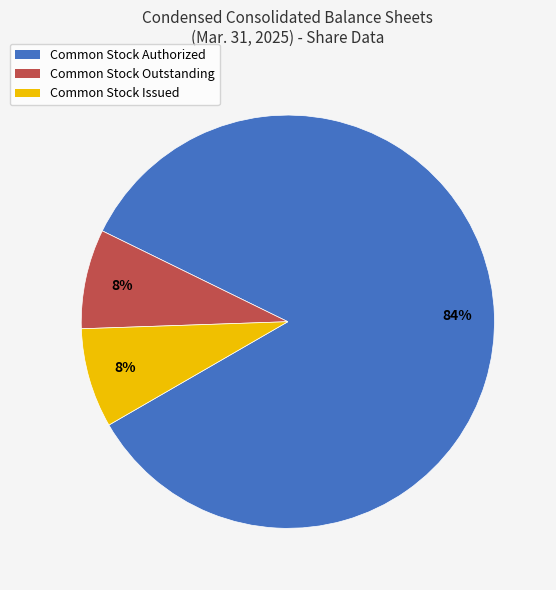

Which category has the biggest portion of the pie?

Common Stock Authorized